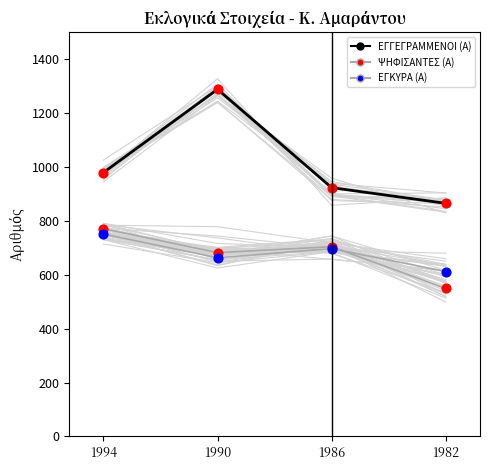

At how many categories does at least one series exceed 702?

4